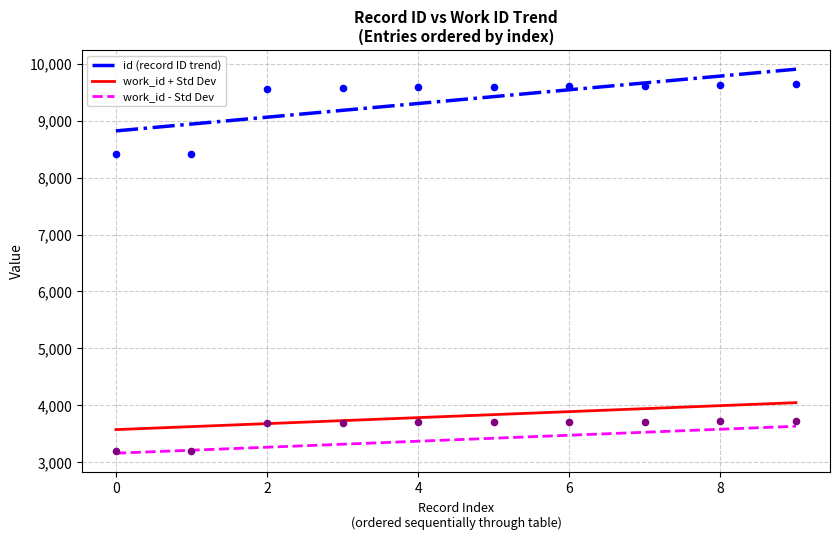

At how many categories does at least one series exceed 3513?

10